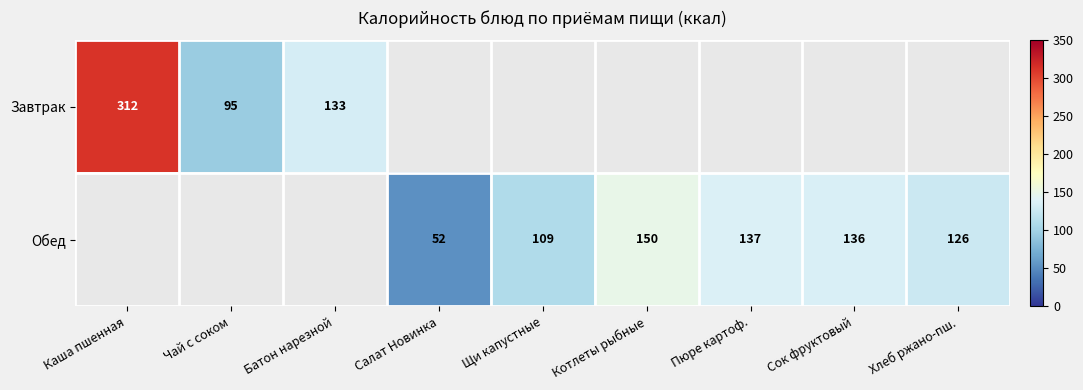

Is it true that Обед equals 45 at Хлеб ржано-пш.?

False